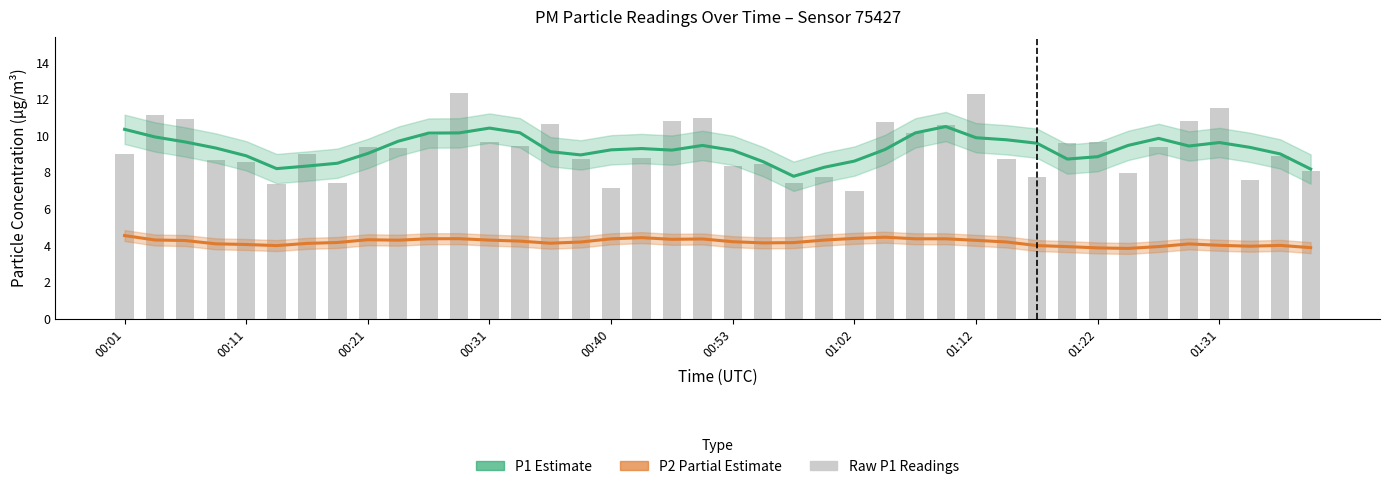

Is it true that P1 (Estimate) equals 13.7 at 31?

False